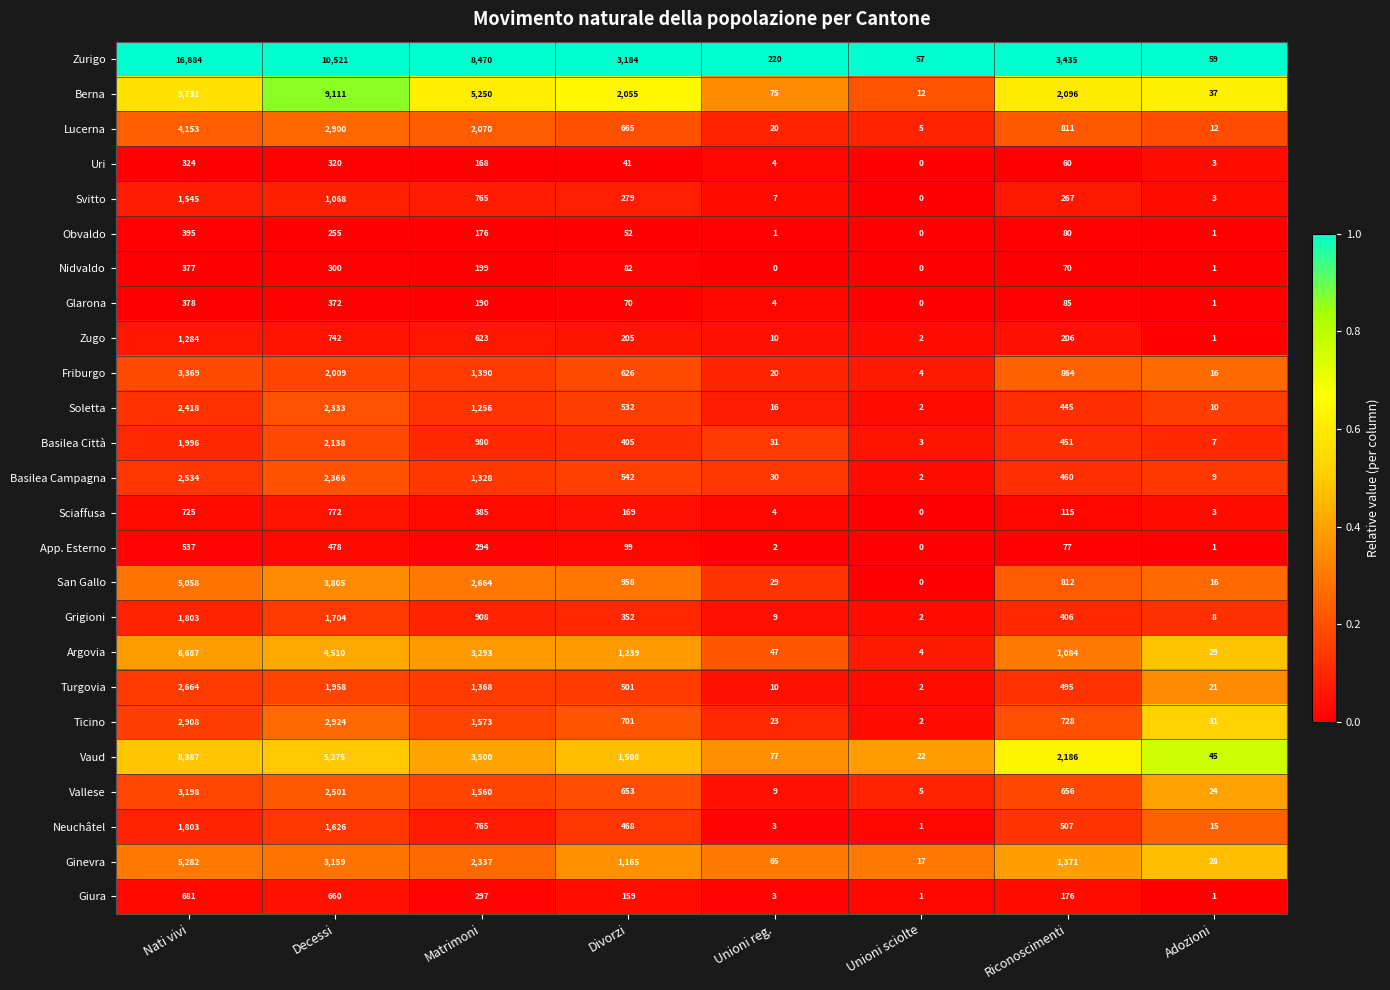

Where is Obvaldo nearest to the value 197?

Matrimoni